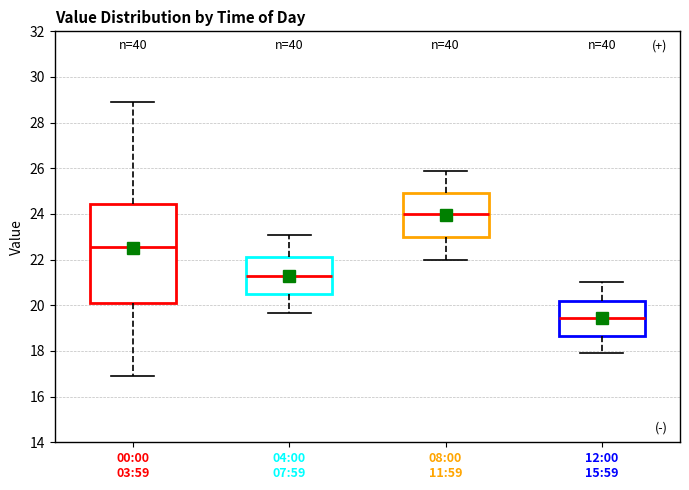

Reading left to right, read every box against the y-axis: the position of its median line, the range the box covers, and the ends of its whiskers. The values are not printed on the chart, so give them approximately, as read against the axis.

00:00 03:59: median 22.6, box 20.0 to 24.4, whiskers 17.0 to 29.0
04:00 07:59: median 21.2, box 20.4 to 22.2, whiskers 19.6 to 23.2
08:00 11:59: median 24.0, box 23.0 to 25.0, whiskers 22.0 to 26.0
12:00 15:59: median 19.4, box 18.6 to 20.2, whiskers 18.0 to 21.0